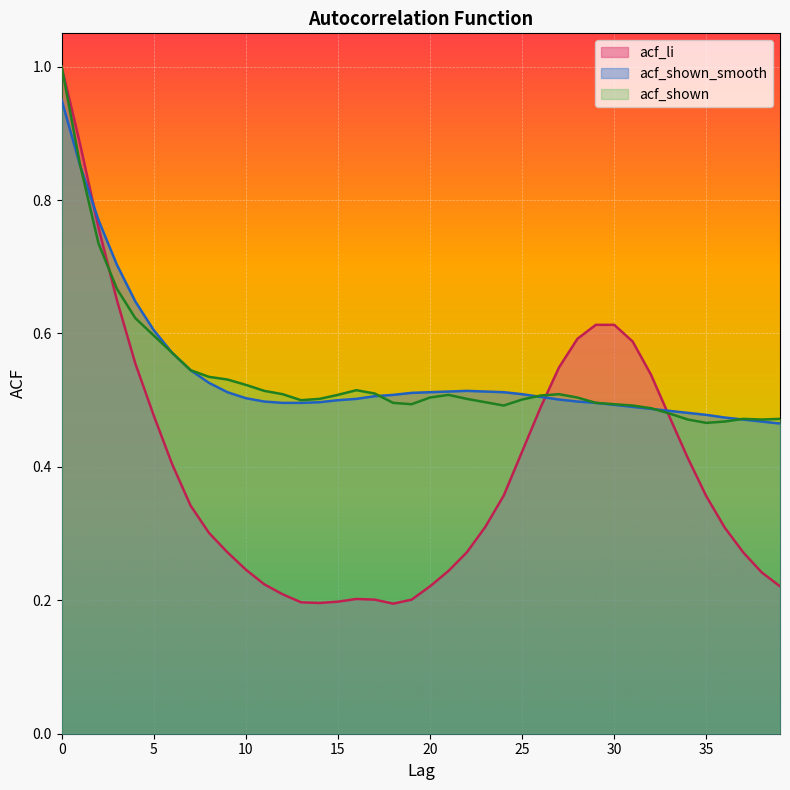

What is the sum of the acf_shown_smooth values at 33 and 25?

1.0